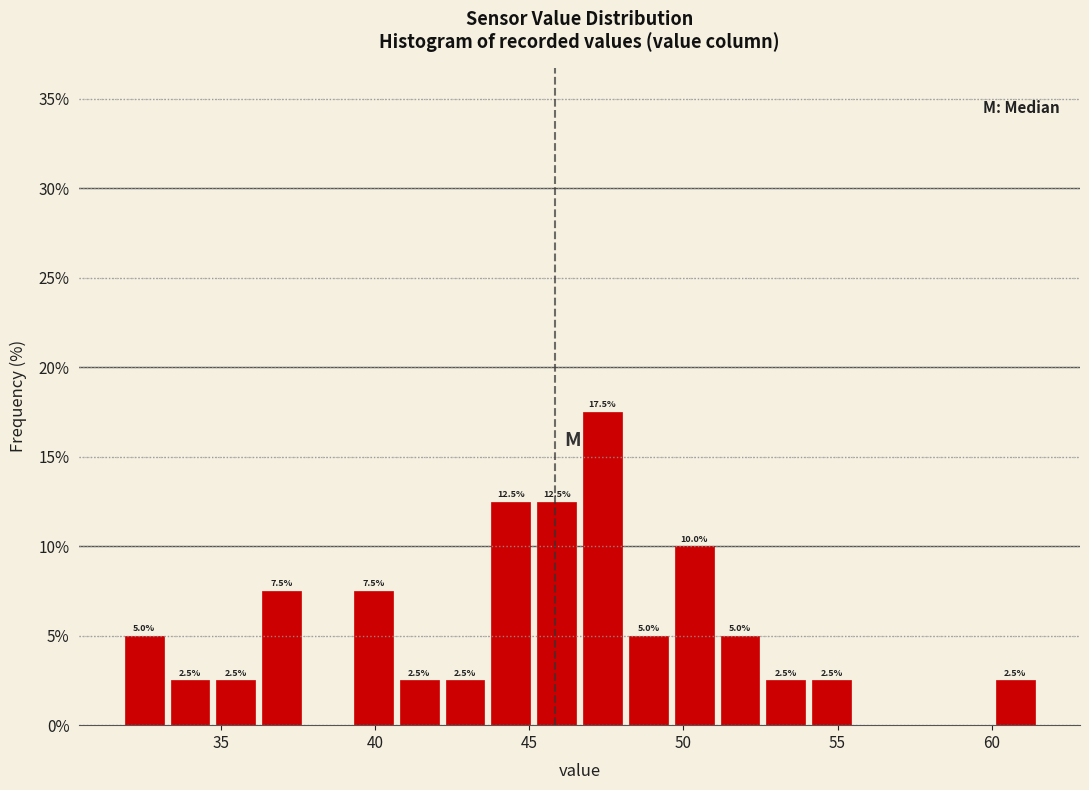

Read against the x-axis, roughly where is the centre of the tallest bar?

47.5